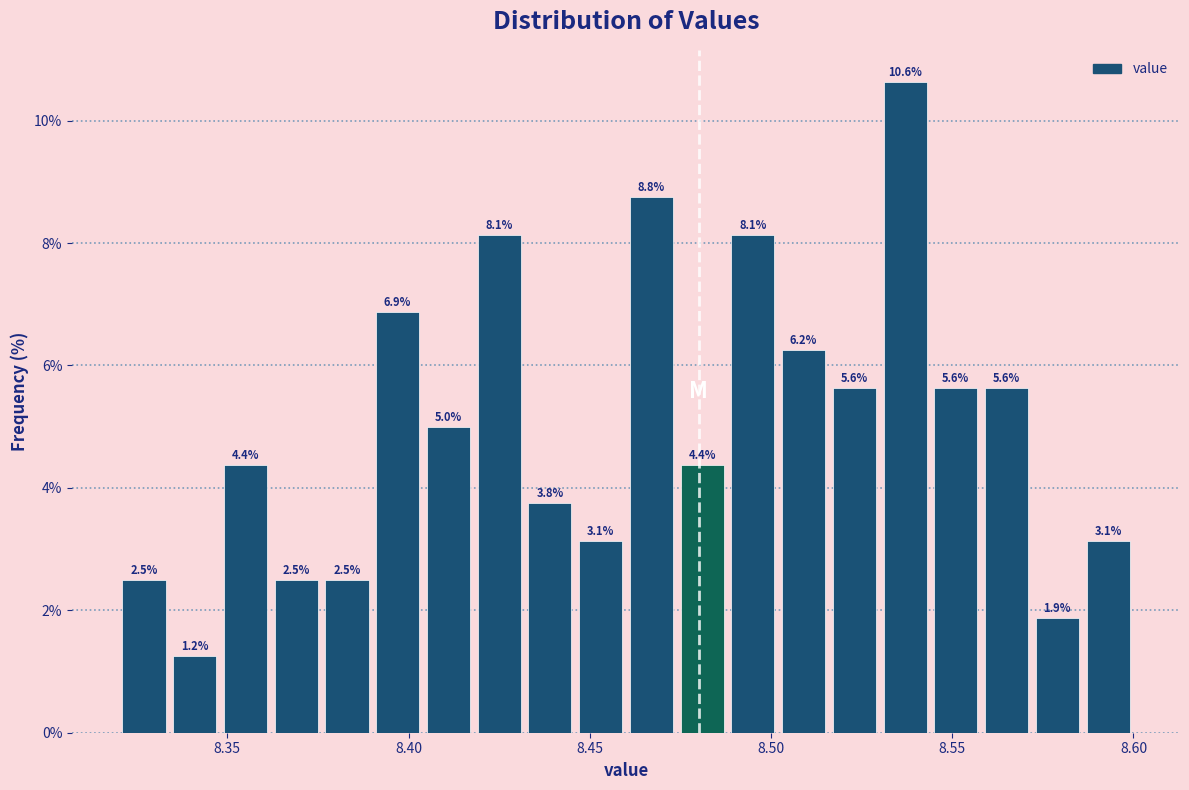

Read against the x-axis, roughly where is the centre of the tallest bar?

8.535